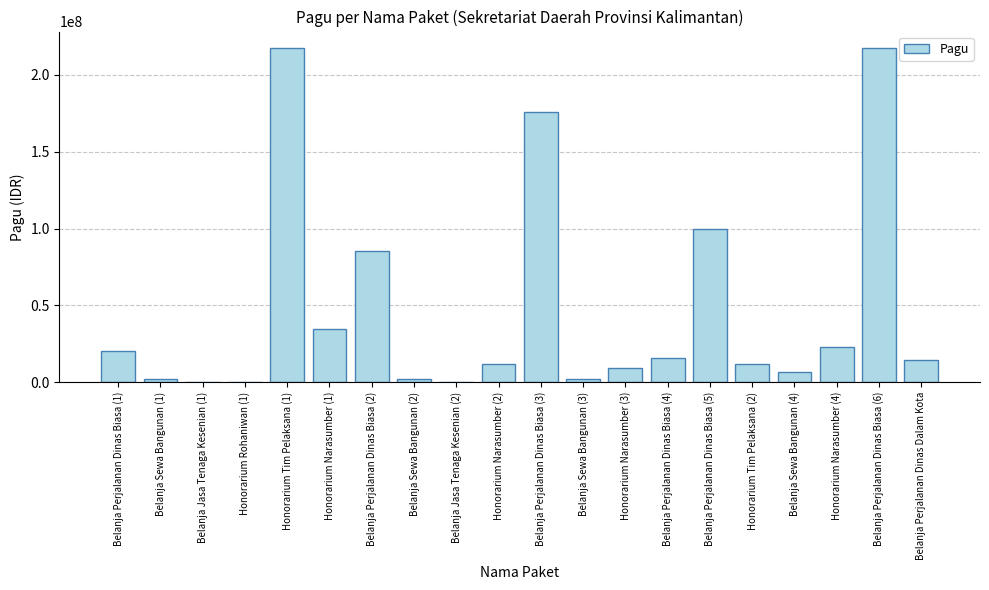

Where is the data nearest to the value 108830000?

Belanja Perjalanan Dinas Biasa (5)